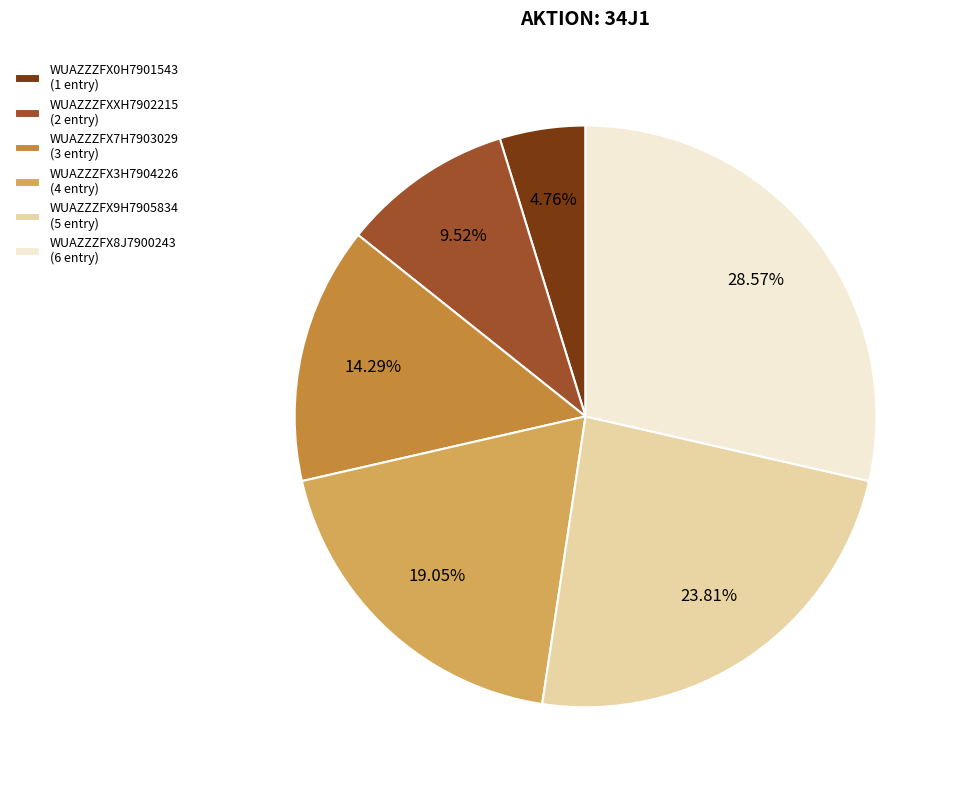

Rank the categories by value from highest to lowest.

WUAZZZFX8J7900243, WUAZZZFX9H7905834, WUAZZZFX3H7904226, WUAZZZFX7H7903029, WUAZZZFXXH7902215, WUAZZZFX0H7901543